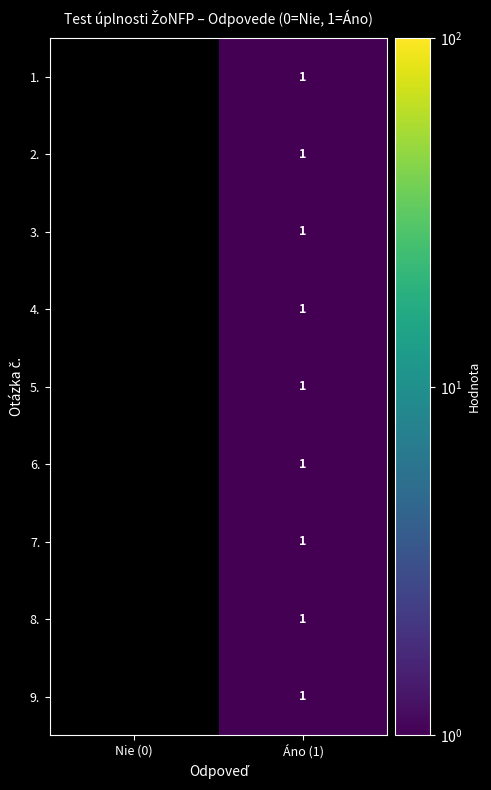

How many distinct data groups are displayed?

9